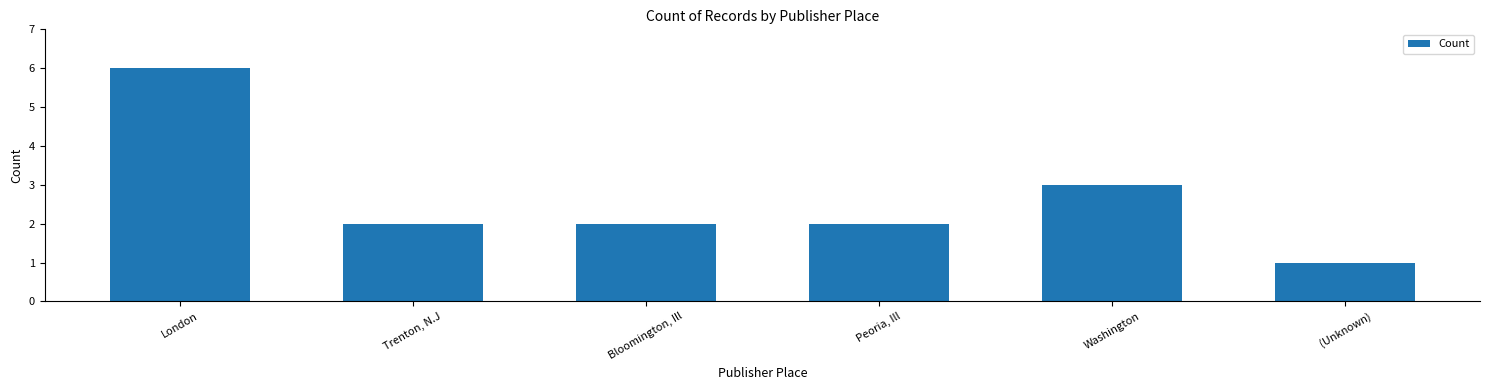

Reading right to left, extract all data points from this chart.

1	3	2	2	2	6